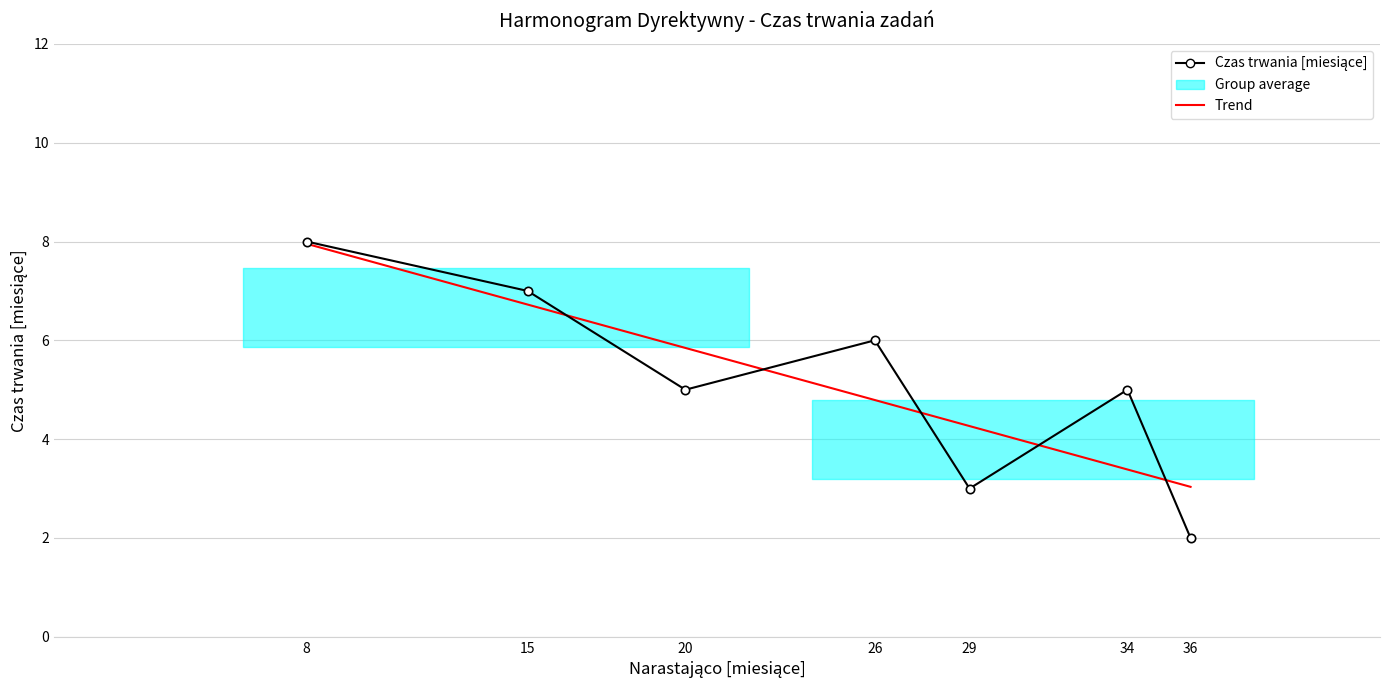

What is the average value?

5